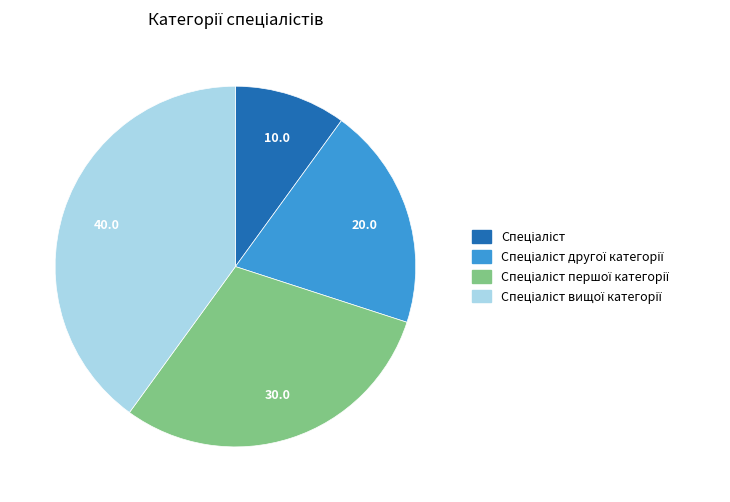

Is there a majority slice in this chart?

No